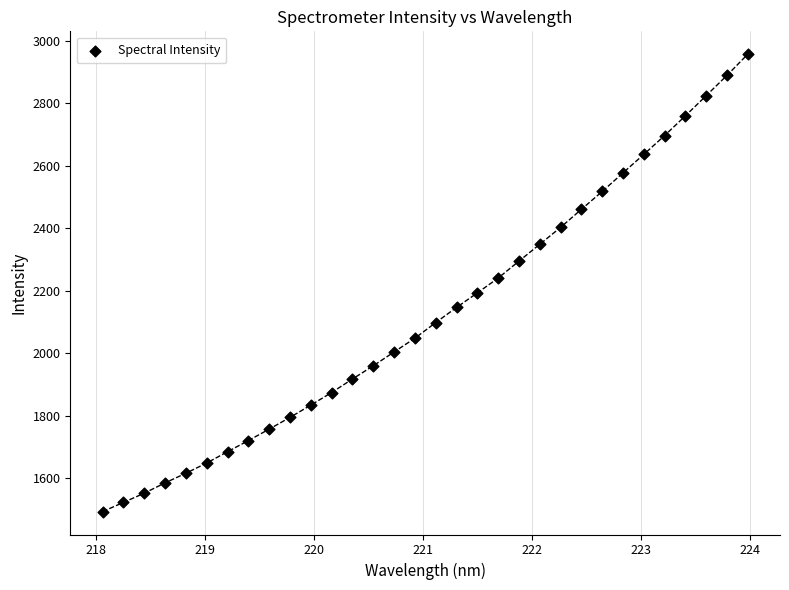

What is the range of Y values (max minus min)?

1464.6